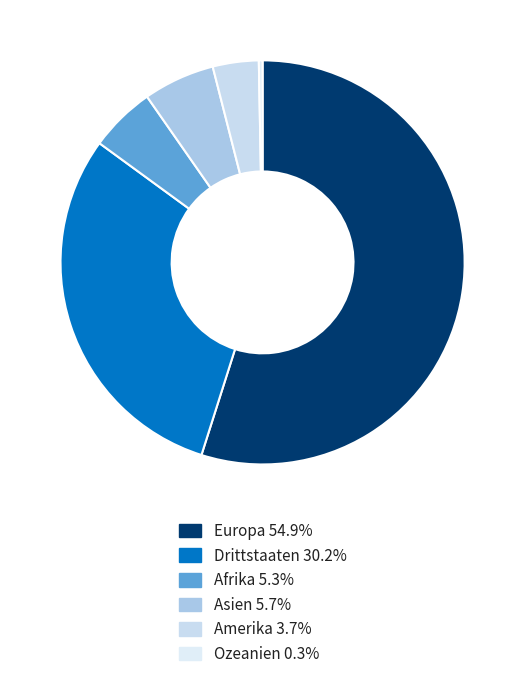

To the nearest percent, what is the average slice percentage?

17%